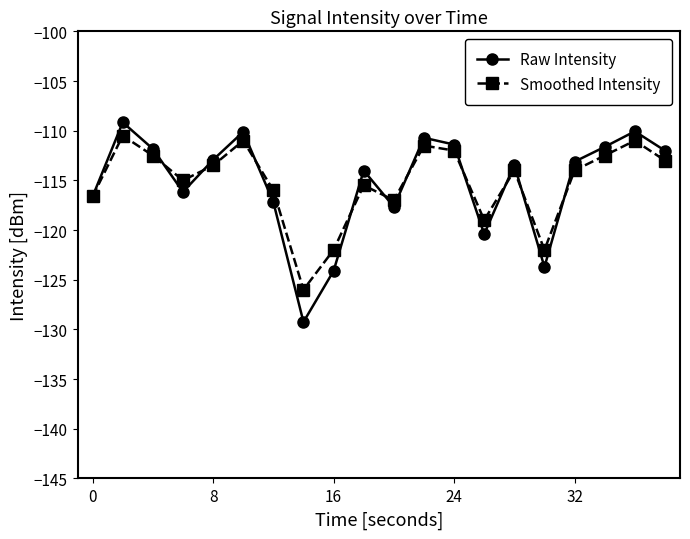

Does the chart display data point markers on the line(s)?

Yes